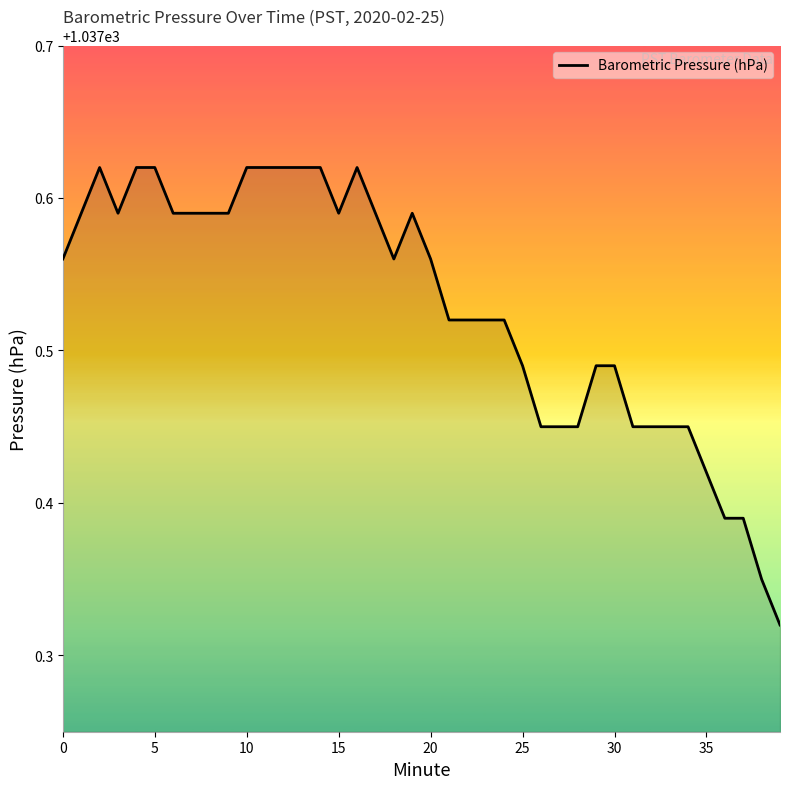

What is the difference between the maximum and minimum values?

0.3